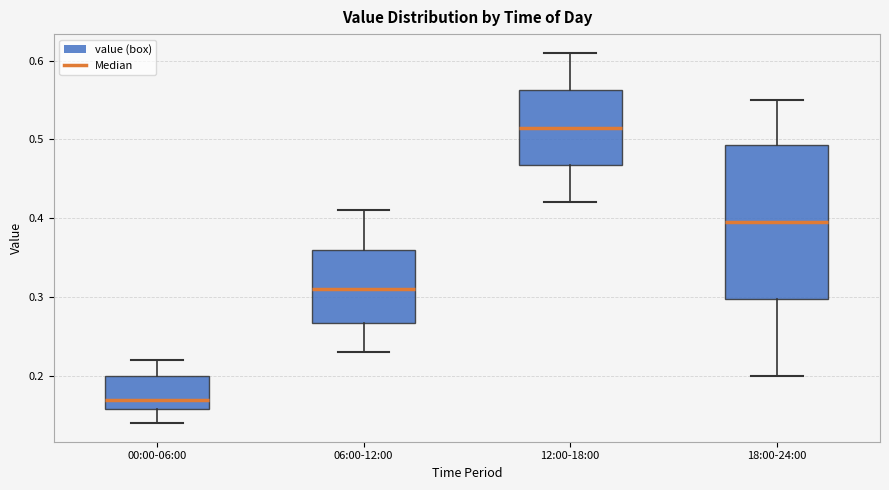

Which box is the tallest, from its lower edge to its upper edge?

18:00-24:00